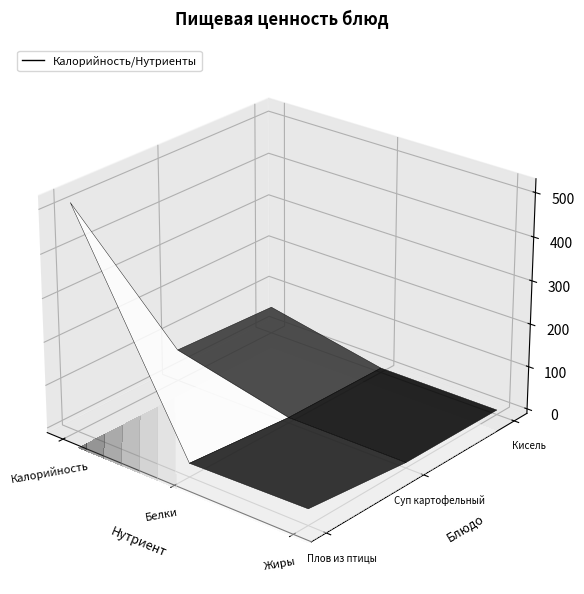

What is the maximum value shown in the chart?

513.0